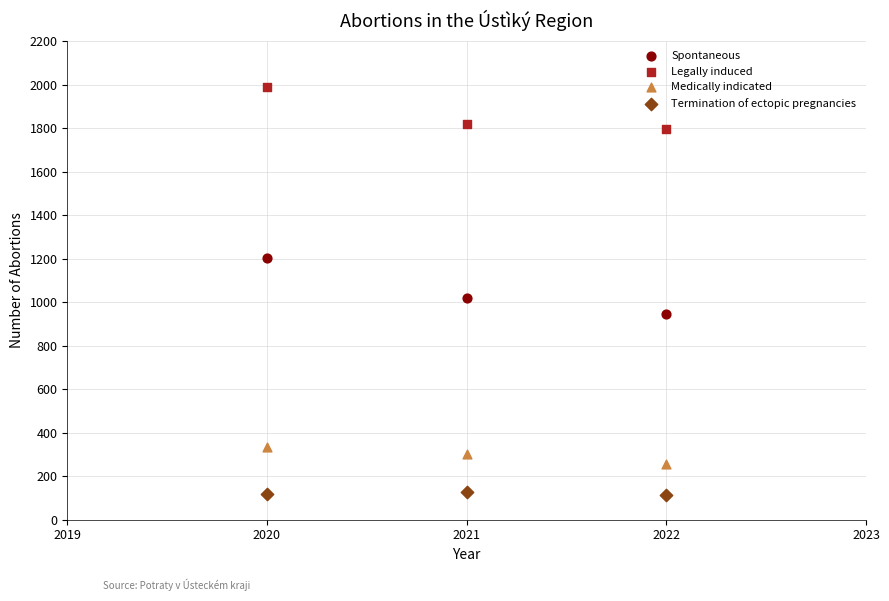

Across all series, what Y value is closest to 1050?

1018